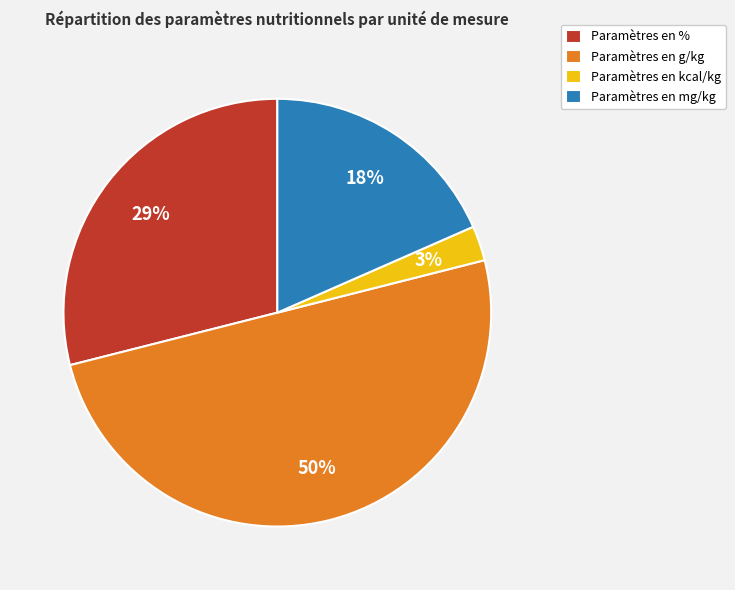

How many slices are in this pie chart?

4